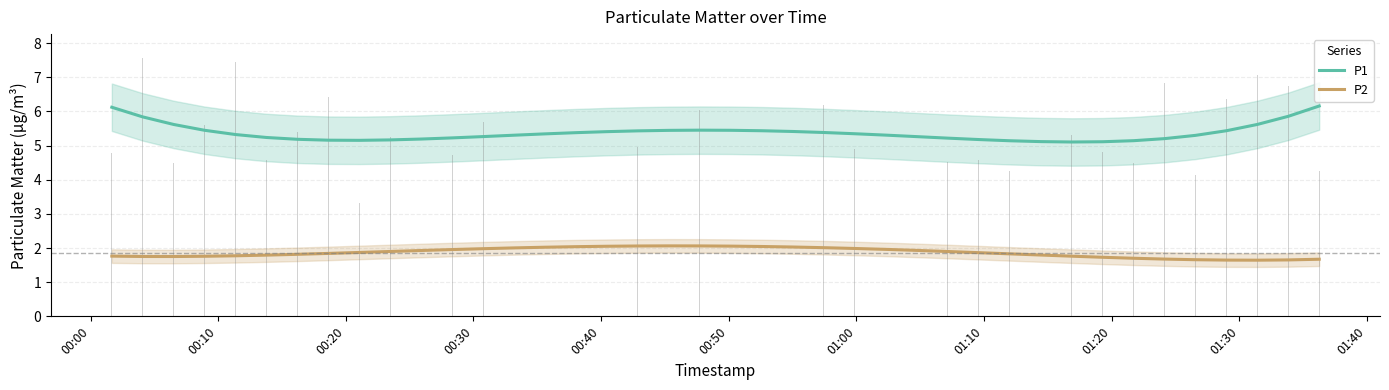

True or false: P1 and P2 intersect in this chart.

False